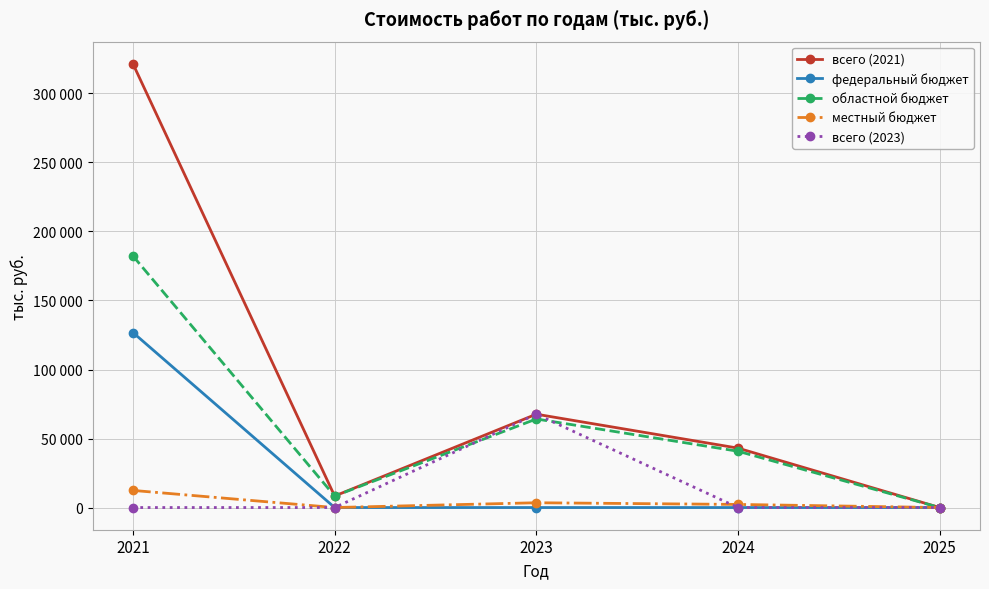

The всего (2021) series shows 67626 at 2023. True or false?

True